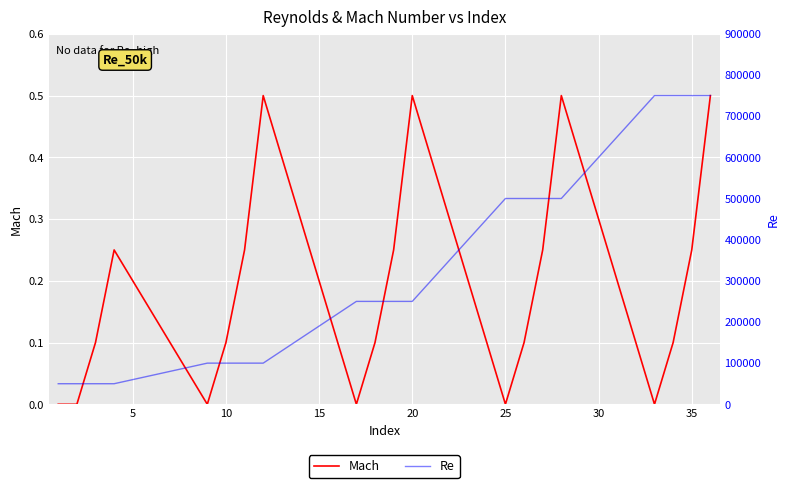

What is the maximum value for Mach?

0.5